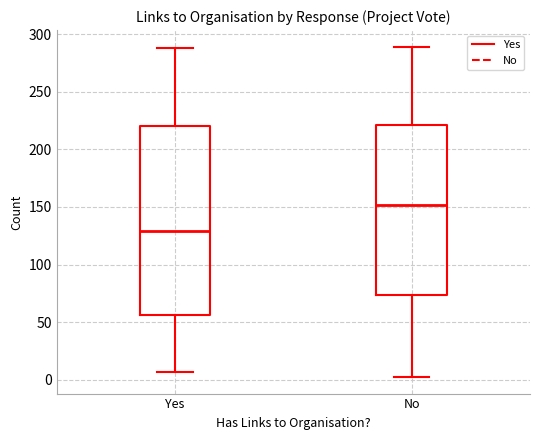

Where is the lower edge of the box for No on the y-axis? The values are not printed on the chart, so give them approximately, as read against the axis.

75